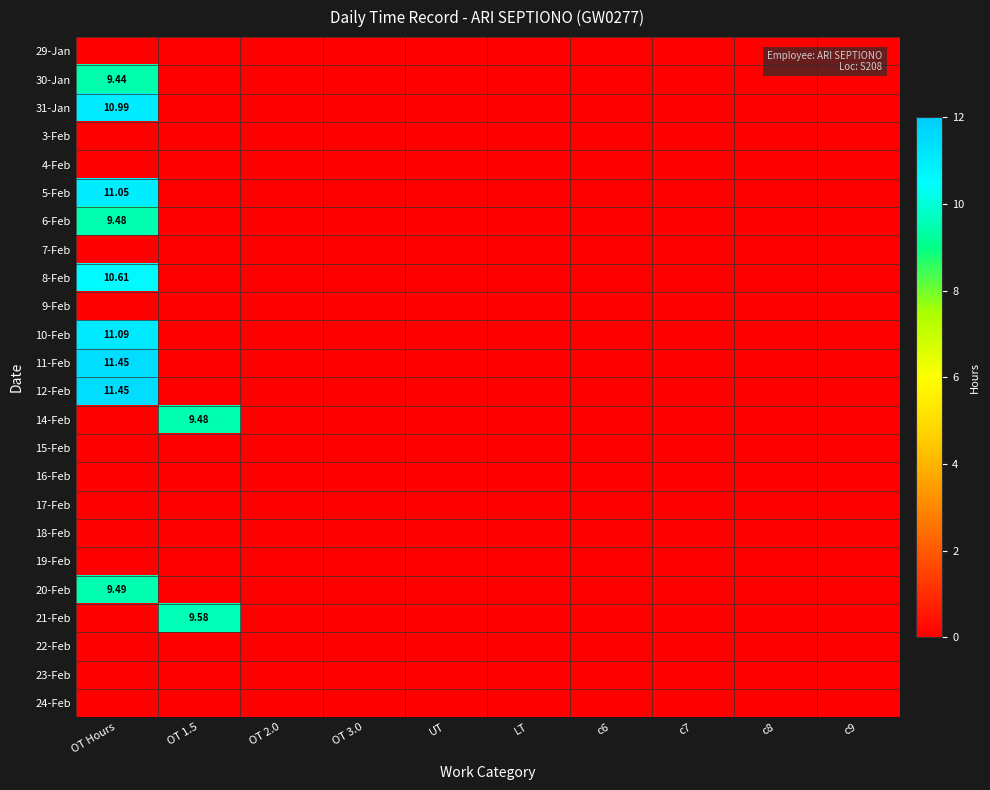

How many 21-Feb values are between 0 and 1?

9